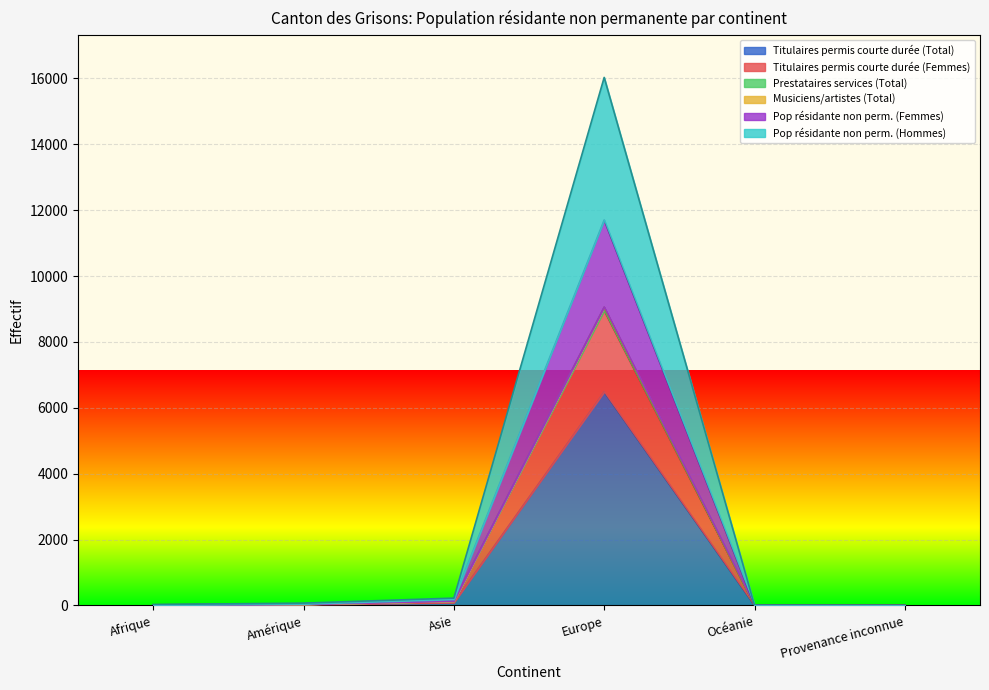

The Titulaires permis courte durée (Total) series shows -3207 at Provenance inconnue. True or false?

False